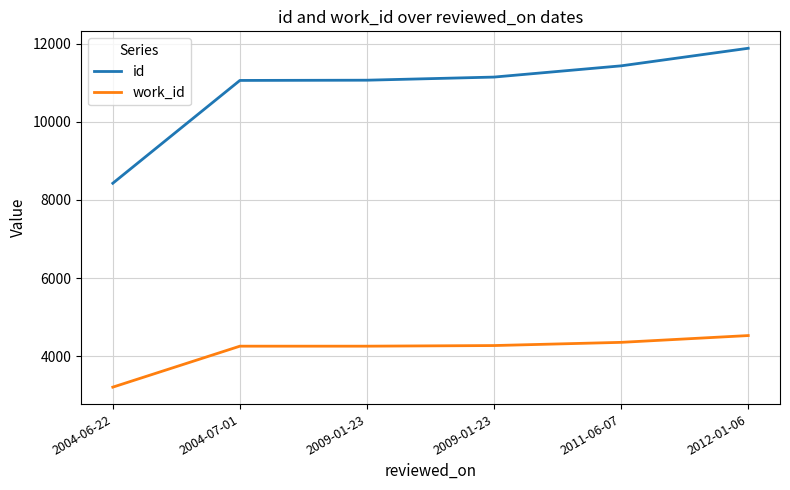

Reading left to right, list all the values displayed in this chart.

id: 8428	11063	11069	11149	11437	11887
work_id: 3203	4253	4253	4269	4351	4525